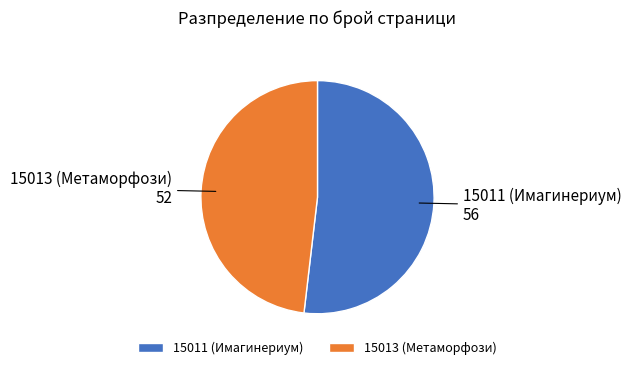

Is the sum of 15011 (Имагинериум) and 15013 (Метаморфози) greater than half?

Yes